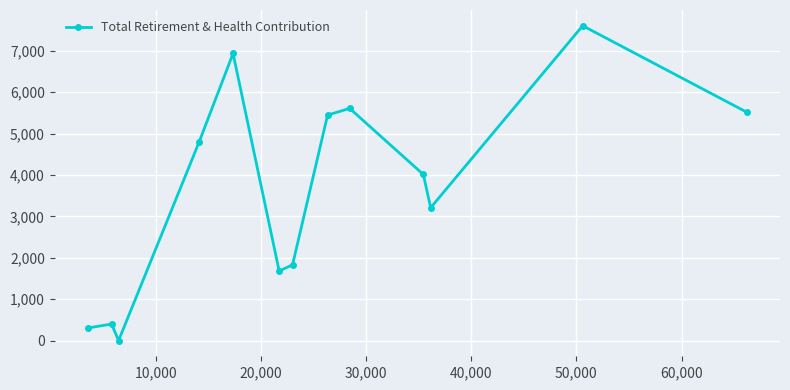

True or false: the data has more than 1 interior local peaks.

True